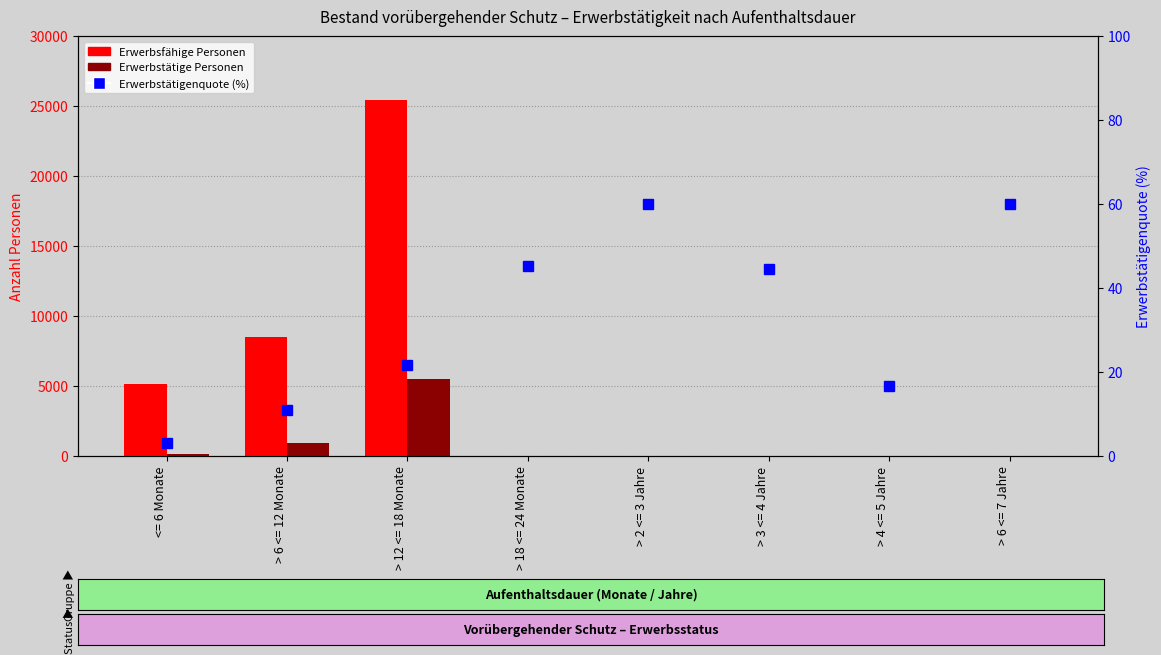

At which label does Erwerbsfähige Personen reach its peak?

> 12 <= 18 Monate